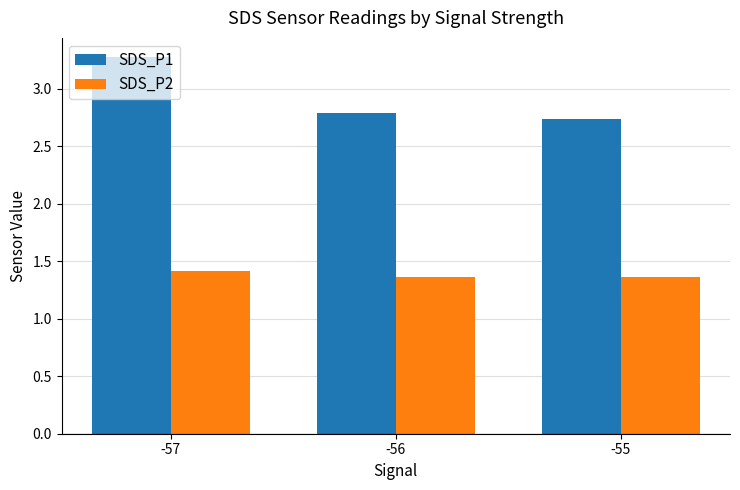

The SDS_P2 series shows 0.9 at -57. True or false?

False